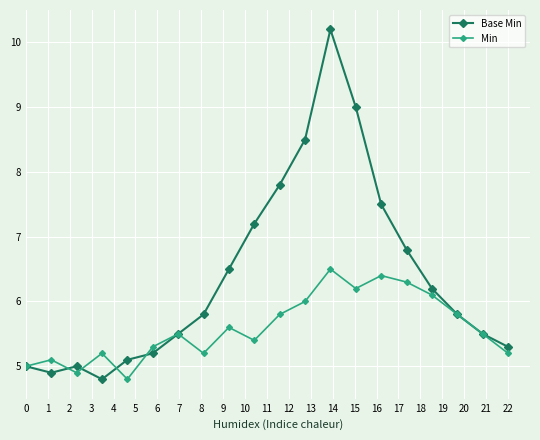

True or false: Min has more than 1 interior local peaks.

True